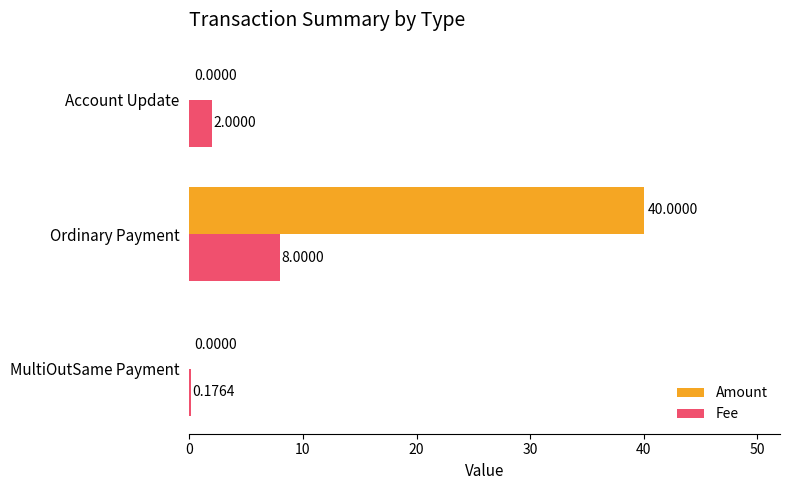

Which label corresponds to the largest value in the chart?

Ordinary Payment